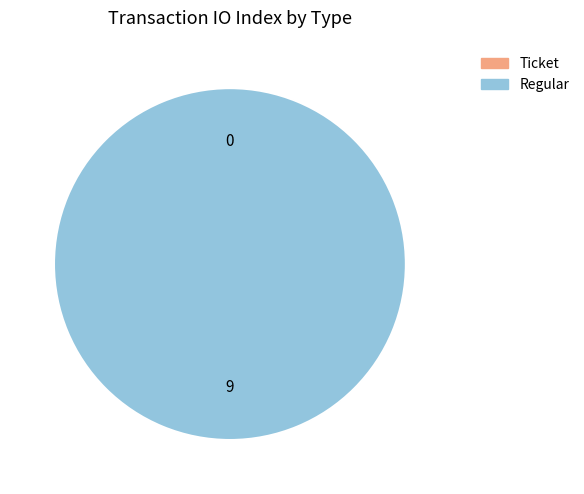

Combined, what portion of the pie is Ticket (tx 0) and Regular (tx 9)?

100.0%